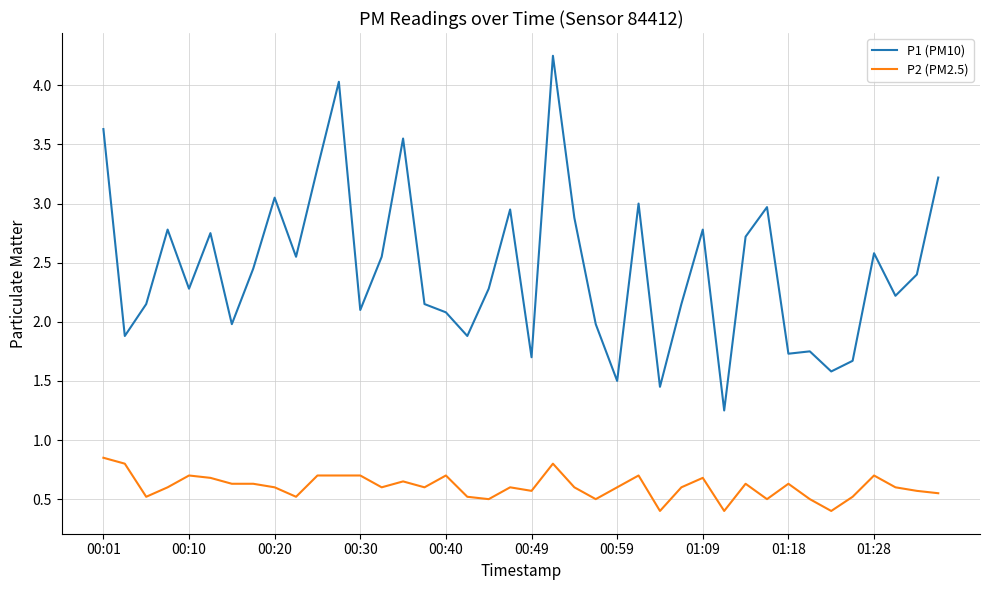

List the series in order of their peak value, lowest first.

P2 (PM2.5), P1 (PM10)